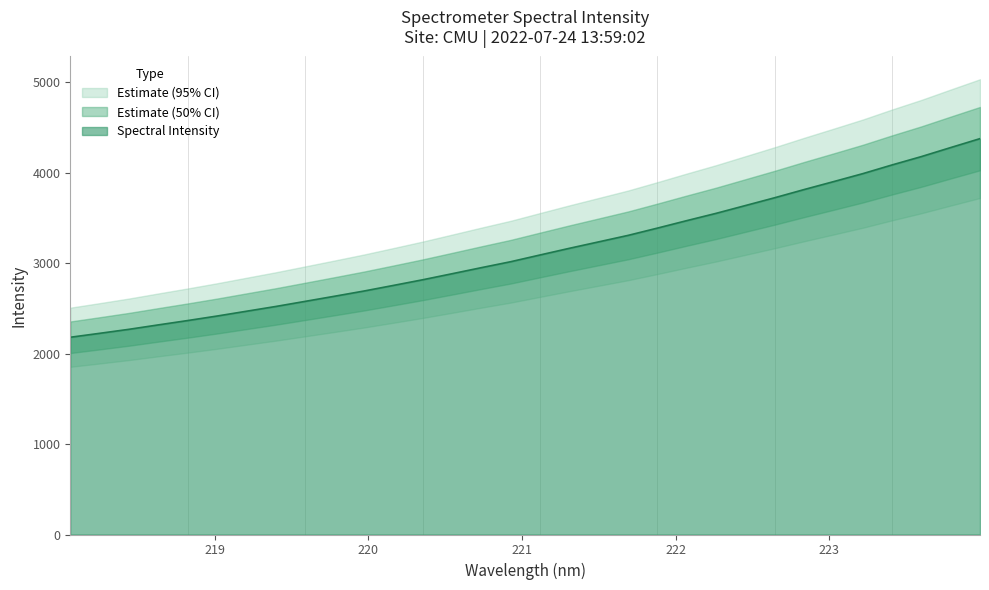

The chart shows a value of 3765.8 at 219.3979. True or false?

False